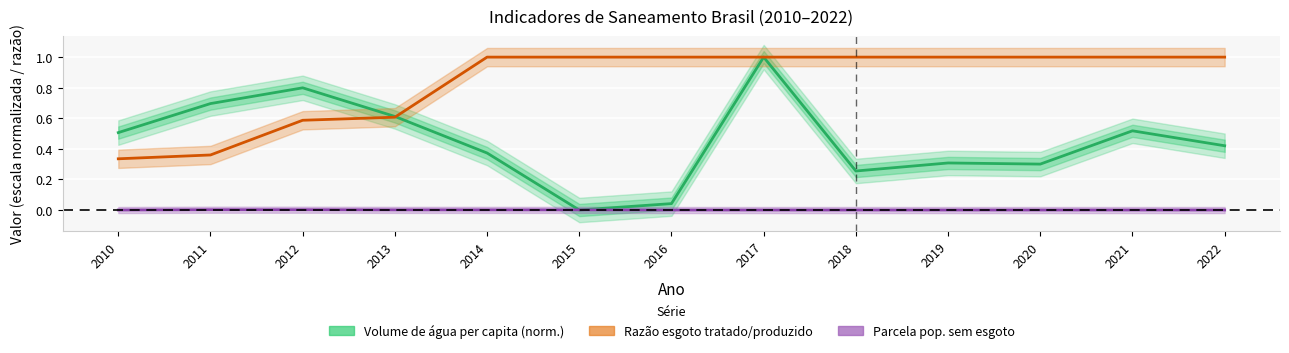

Does the chart display data point markers on the line(s)?

No